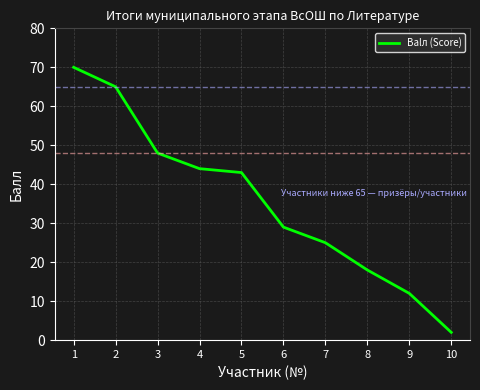

Is it true that the value at 8 is 26?

False